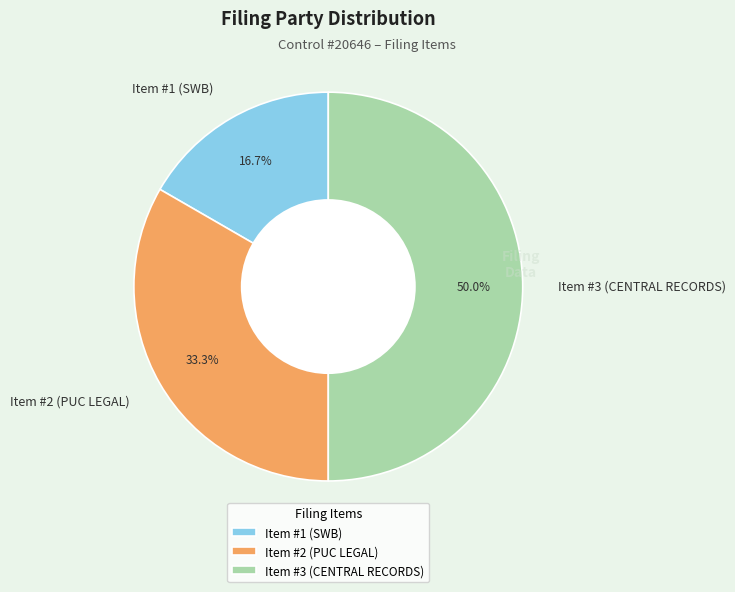

What is the ratio of the value at Item #2 (PUC LEGAL) to the value at Item #3 (CENTRAL RECORDS)?

0.7